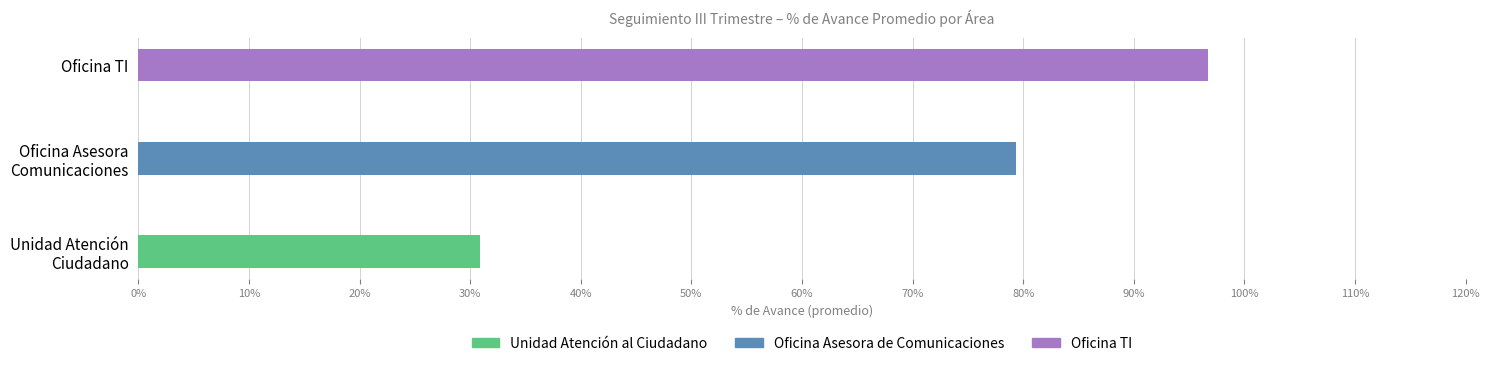

Is it true that the value at Oficina TI is 171.0?

False